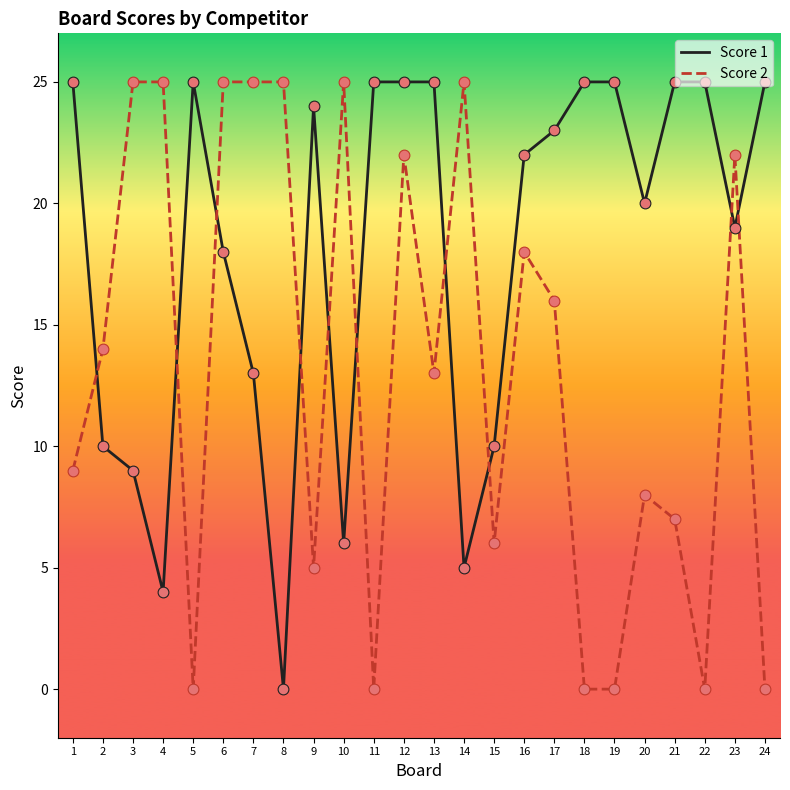

Which series has the largest total across all categories?

Score 1